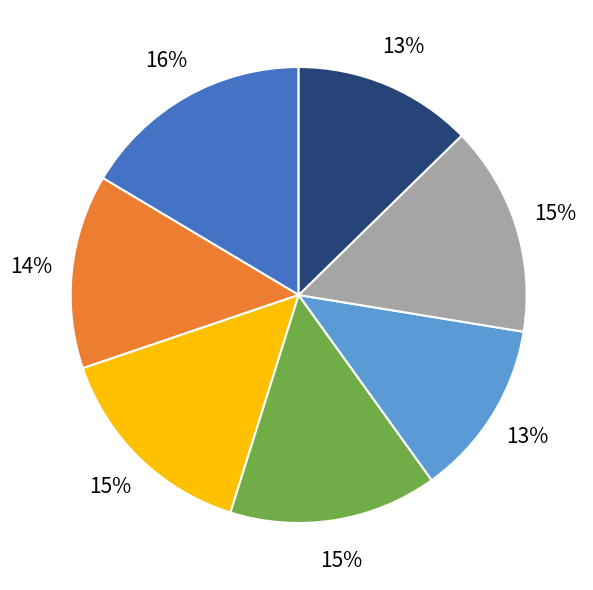

The 20160221200458302 slice represents 15% of the pie. True or false?

True